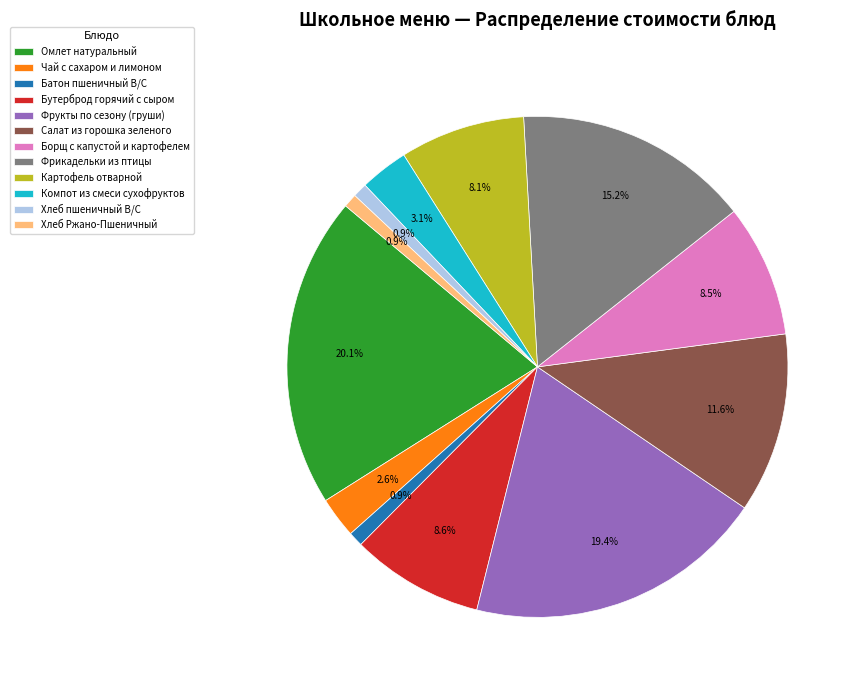

Which slice is the largest?

Омлет натуральный